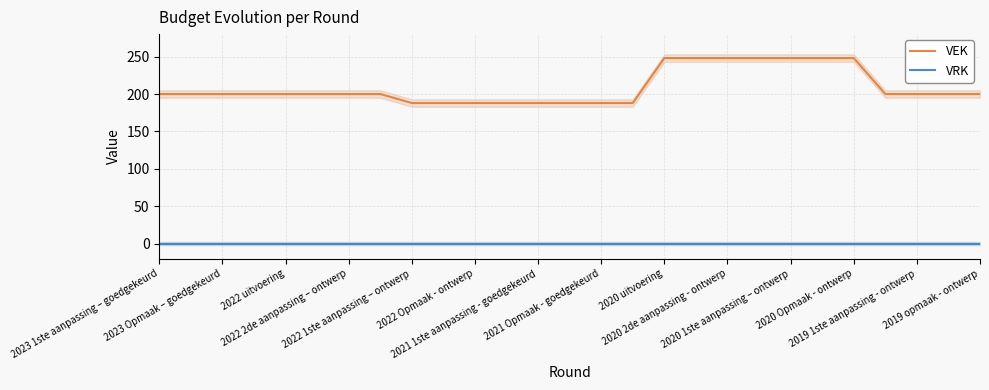

True or false: VEK and VRK cross at least once.

False